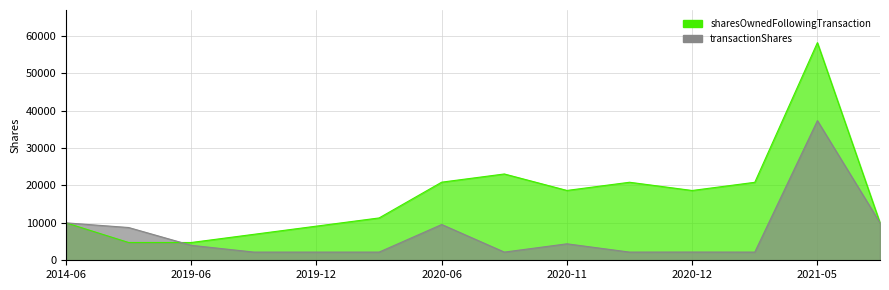

At which label does transactionShares reach its minimum?

2019-09-03